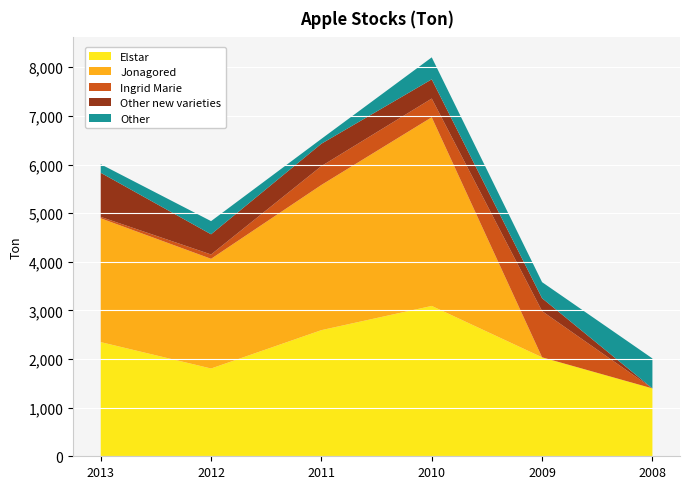

Reading right to left, extract all data points from this chart.

Elstar: 1396	2035	3092	2594	1805	2348
Jonagored: 0	0	3880	2986	2256	2546
Ingrid Marie: 0	950	385	388	89	29
Other new varieties: 0	265	395	460	415	907
Other: 616	331	452	100	271	176